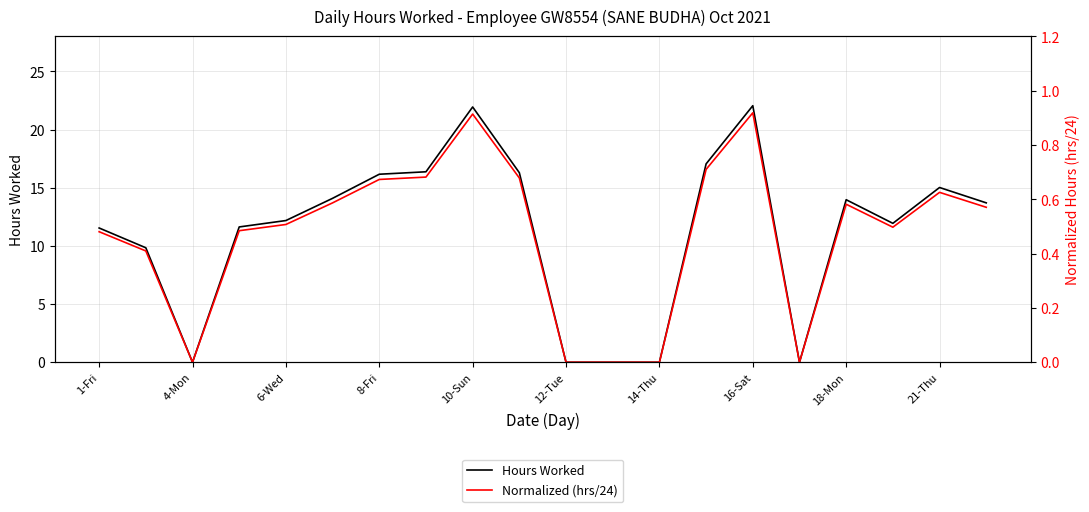

Rank the series by their maximum value, from lowest to highest.

Normalized (hrs/24), Hours Worked